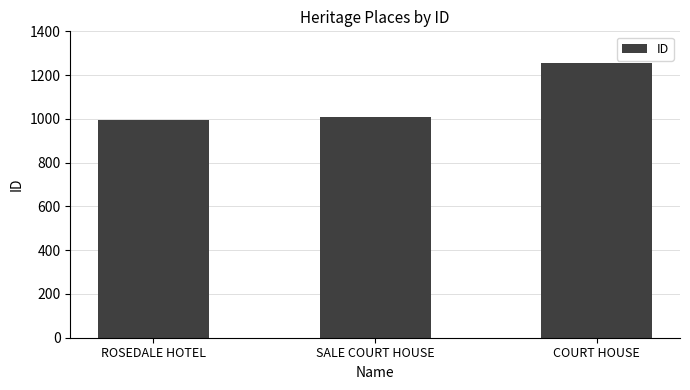

What is the ratio of the value at COURT HOUSE to the value at SALE COURT HOUSE?

1.2